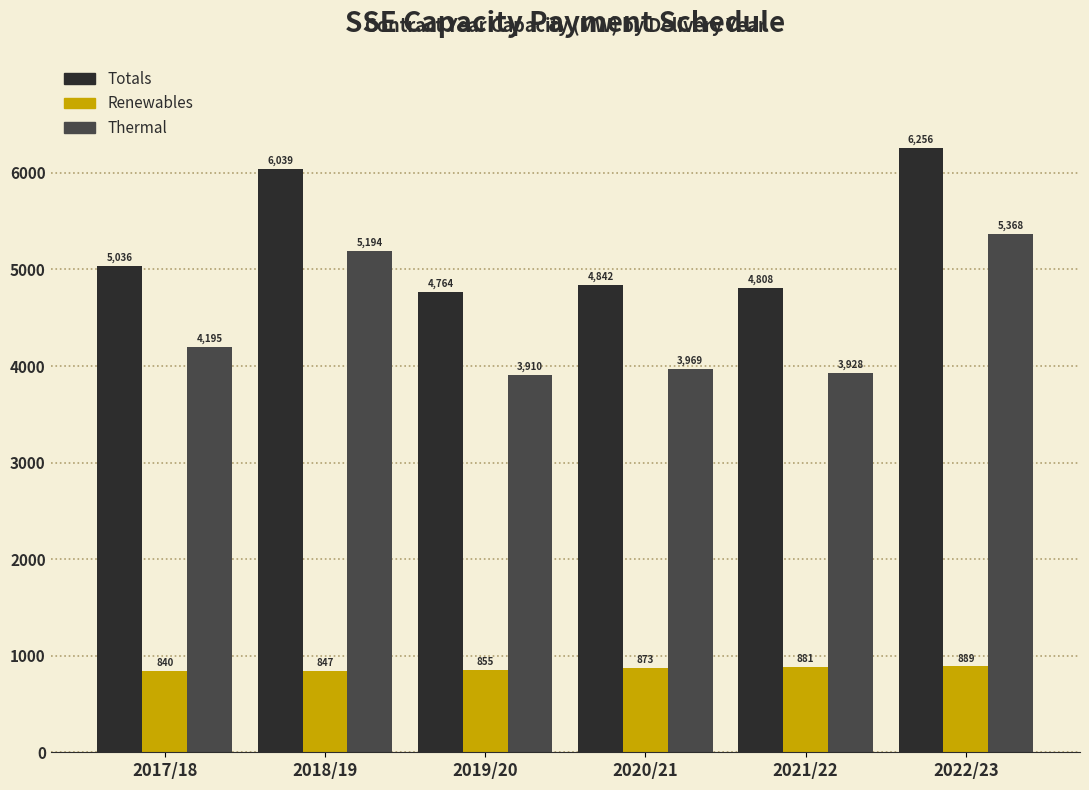

What is the maximum value shown in the chart?

6256.4